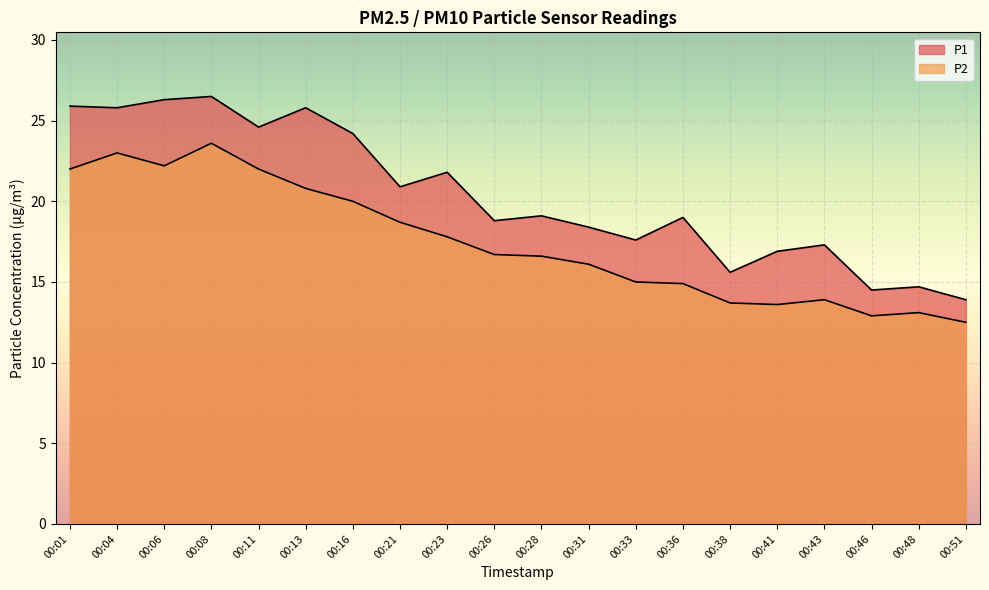

True or false: P2 and P1 intersect in this chart.

False